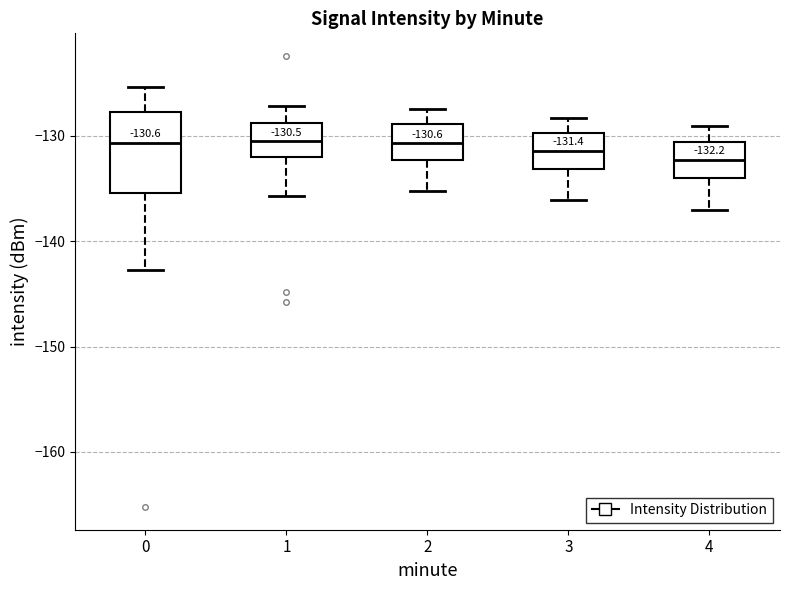

Comparing the boxes themselves (not the whiskers), which one is the tallest?

0